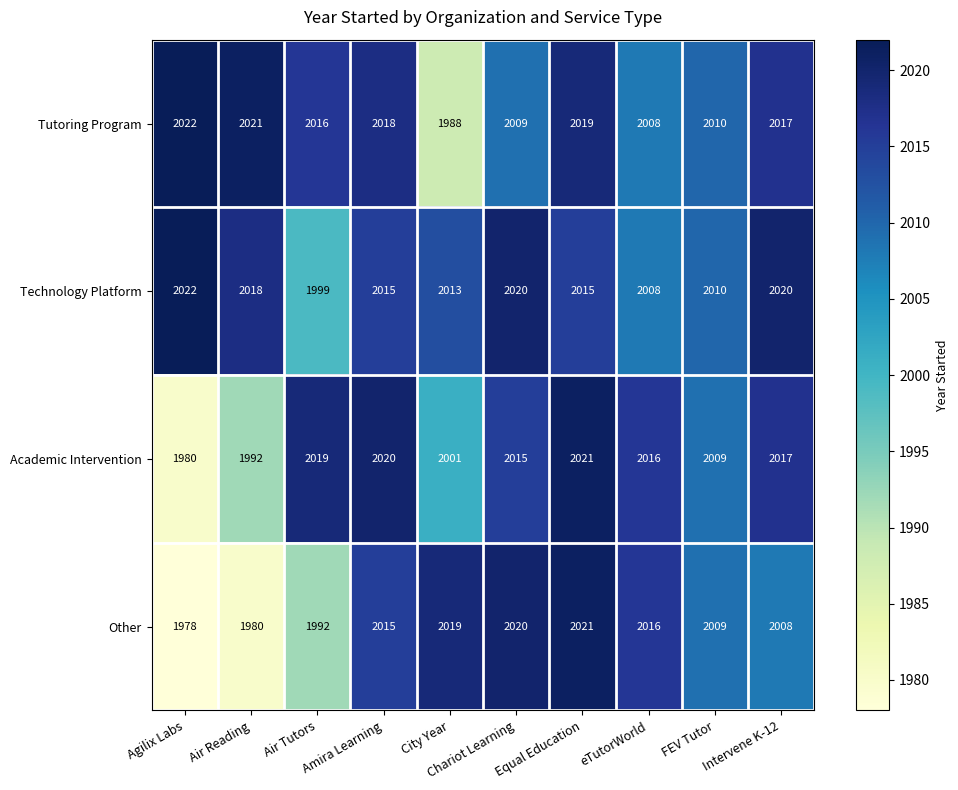

Which series has the largest total across all categories?

Technology Platform